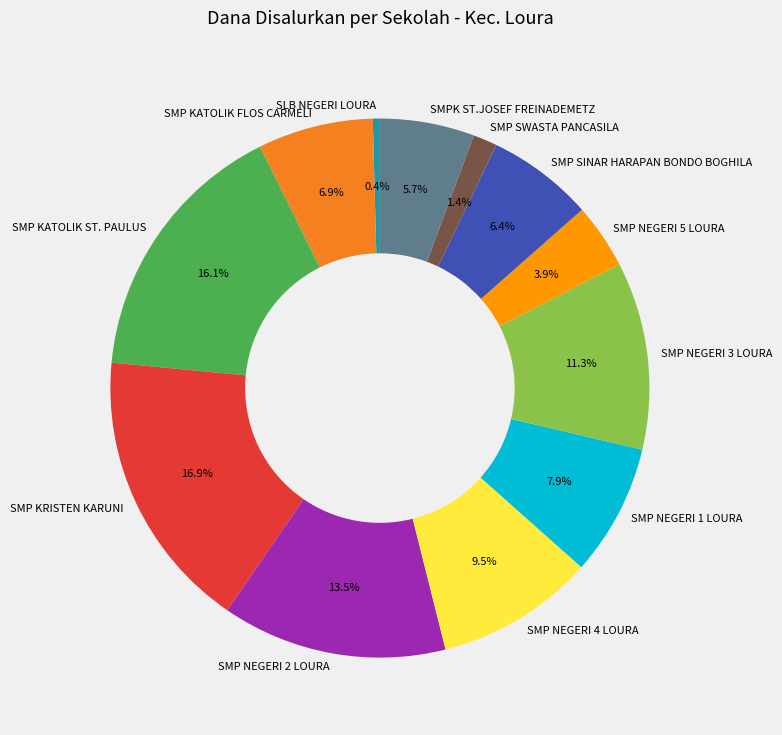

What percentage is the SMPK ST.JOSEF FREINADEMETZ slice, to the nearest percent?

6%